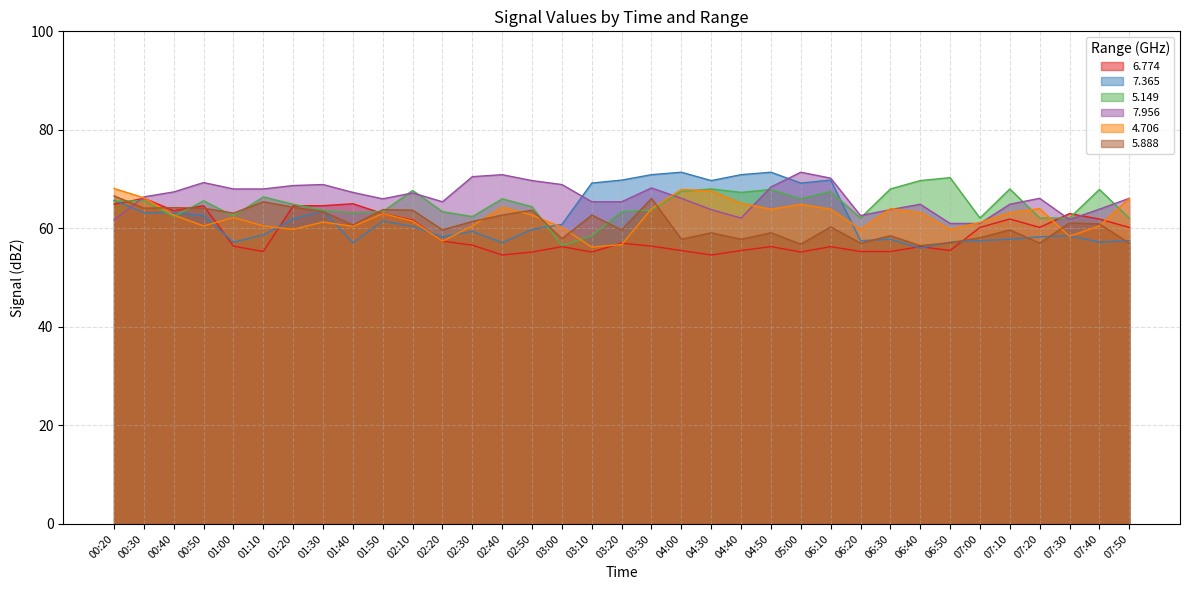

After their last crossing, which series has the higher values: 5.149 or 7.956?

7.956